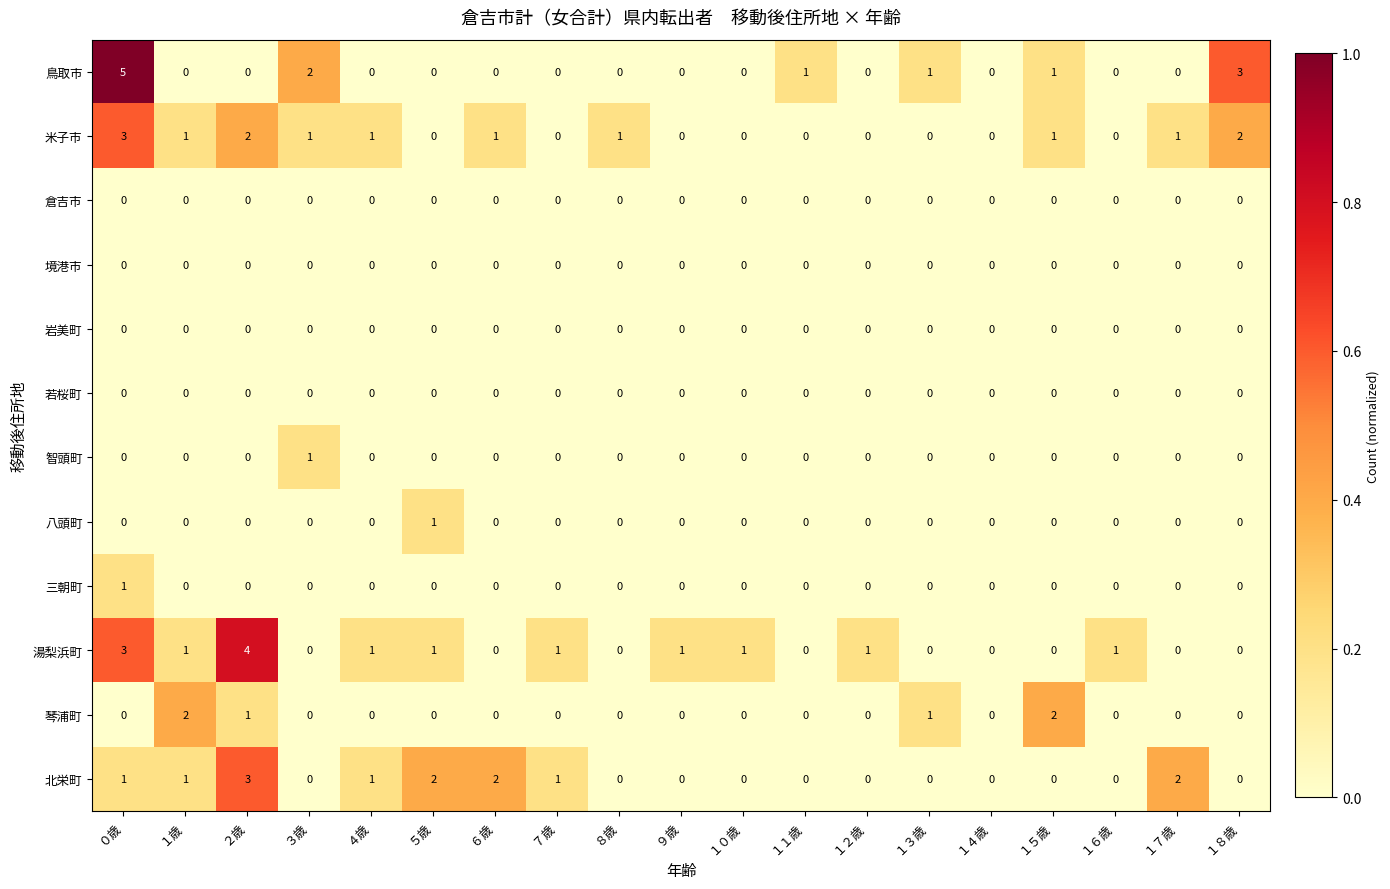

How many 三朝町 values are between 0 and 1?

19